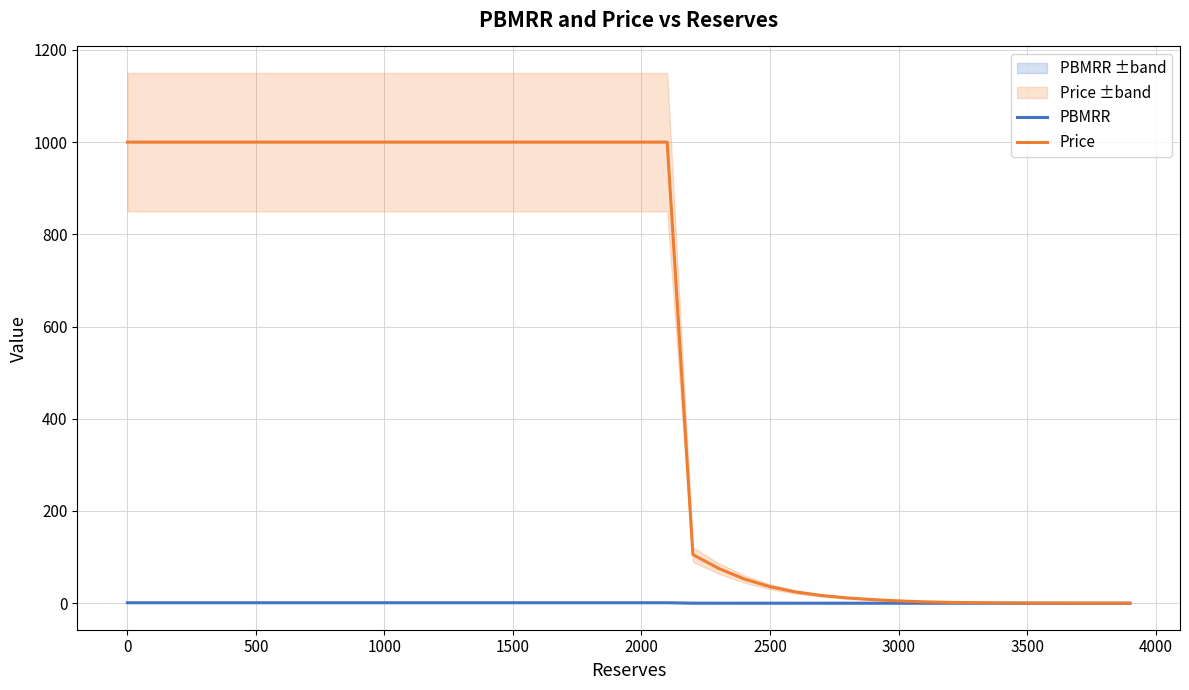

Count the number of data series in this chart.

2